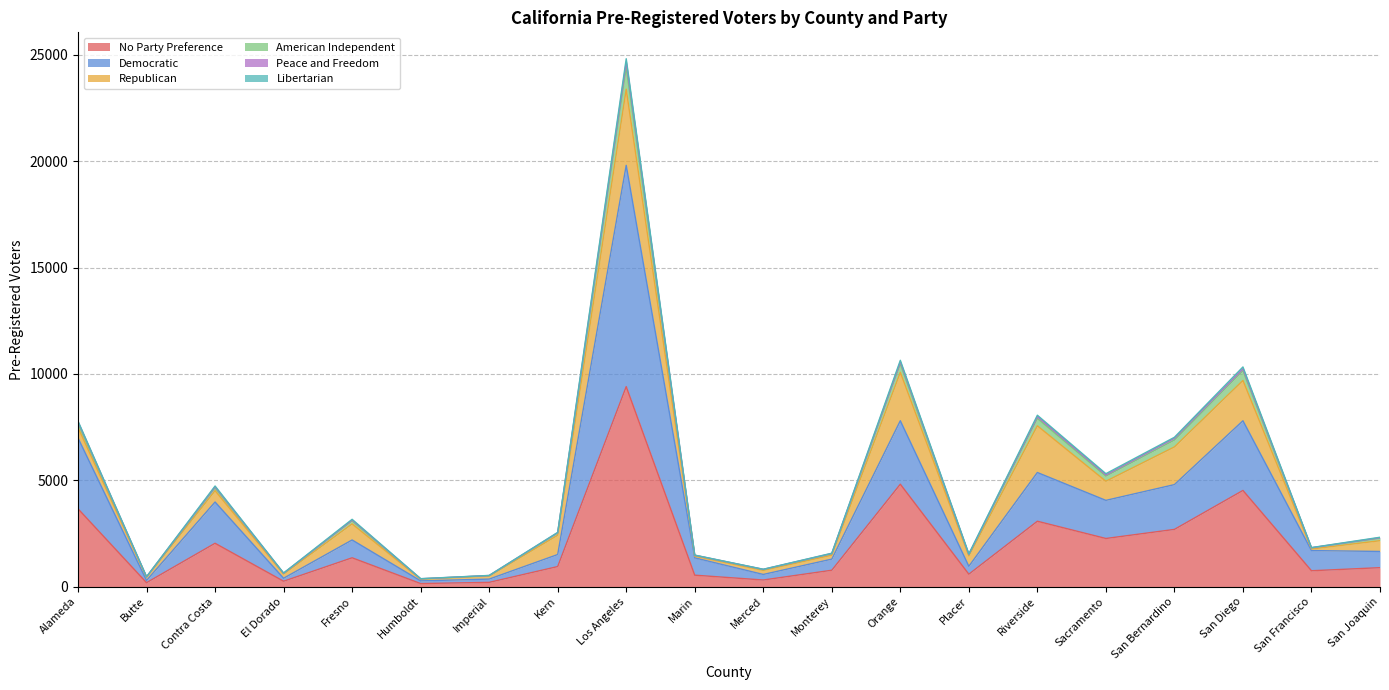

Which label corresponds to the smallest value in the chart?

Humboldt